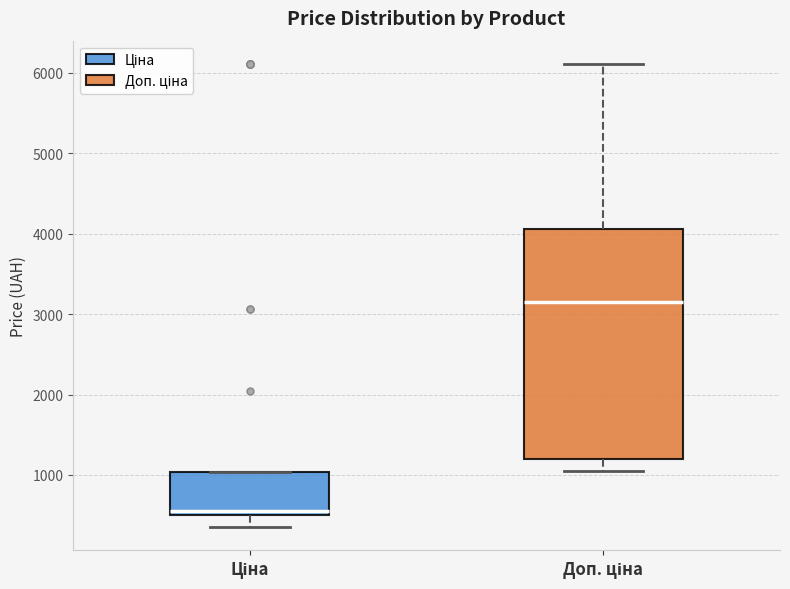

Reading left to right, read every box against the y-axis: the position of its median line, the range the box covers, and the ends of its whiskers. The values are not printed on the chart, so give them approximately, as read against the axis.

Ціна: median 500 (just above the box's lower edge), box 500 to 1000, whiskers 300 to 1000
Доп. ціна: median 3100, box 1200 to 4100, whiskers 1000 to 6100